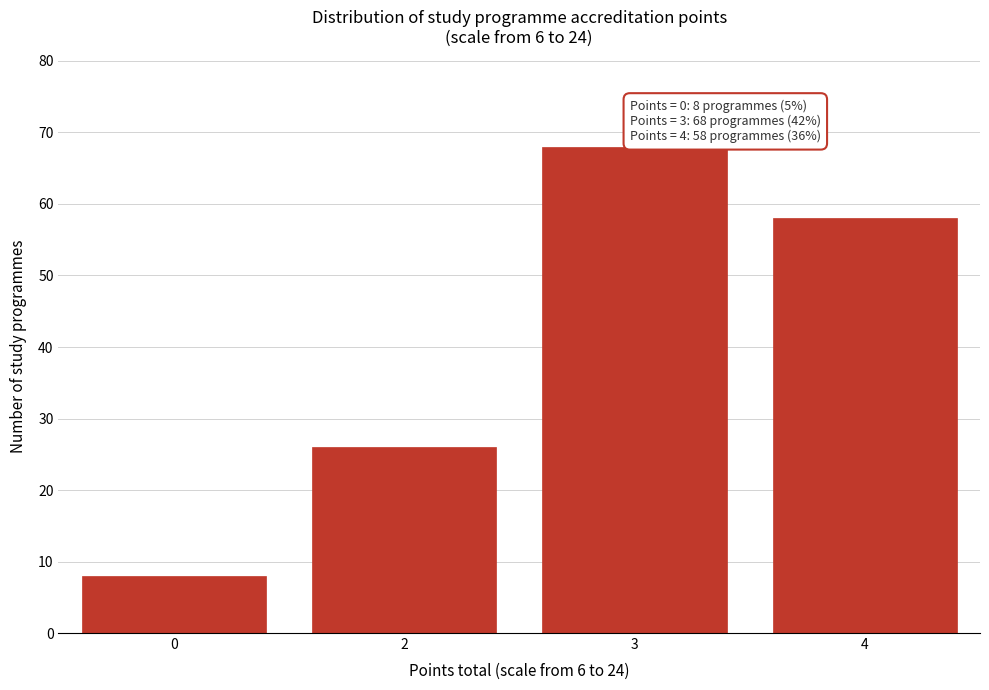

Reading left to right, extract all data points from this chart.

0=8	2=26	3=68	4=58